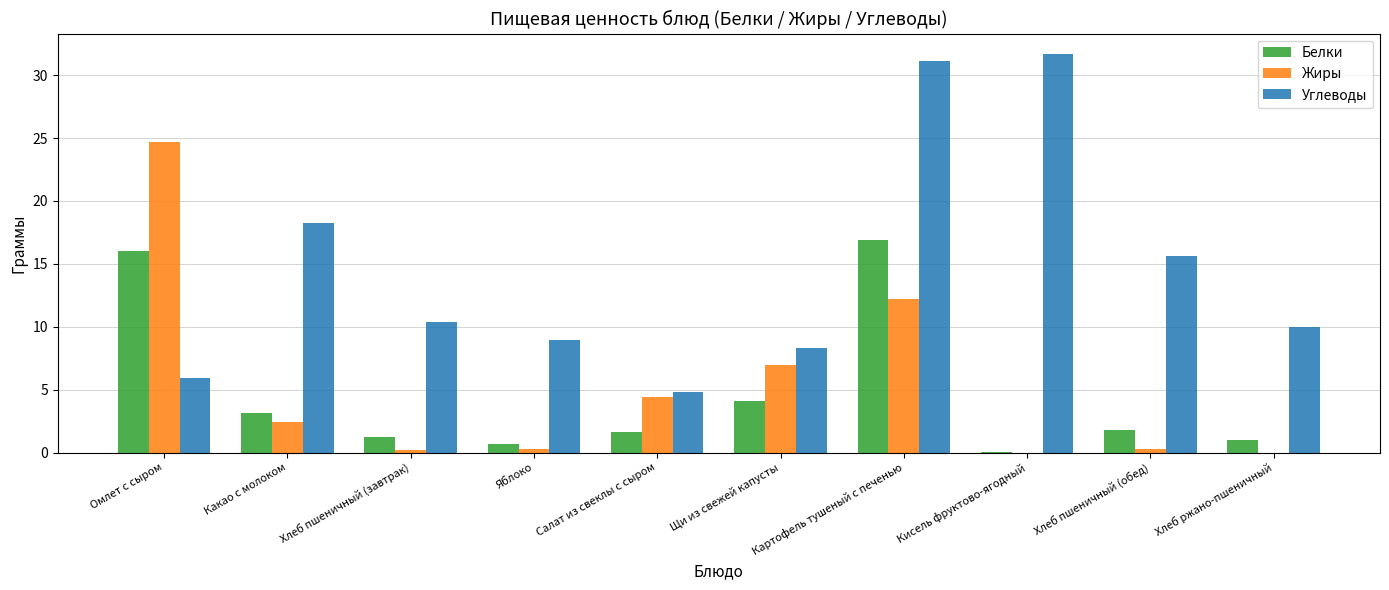

Between Хлеб пшеничный (завтрак) and Кисель фруктово-ягодный, which series saw the biggest shift?

Углеводы